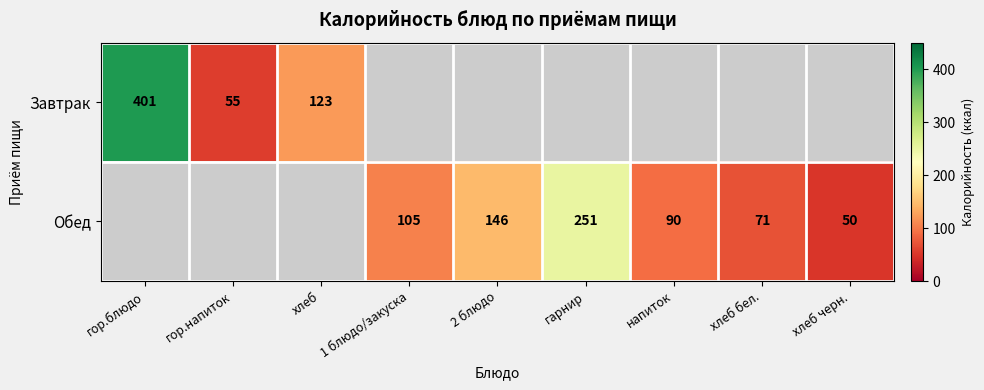

True or false: Завтрак has a value of 80 at хлеб.

False